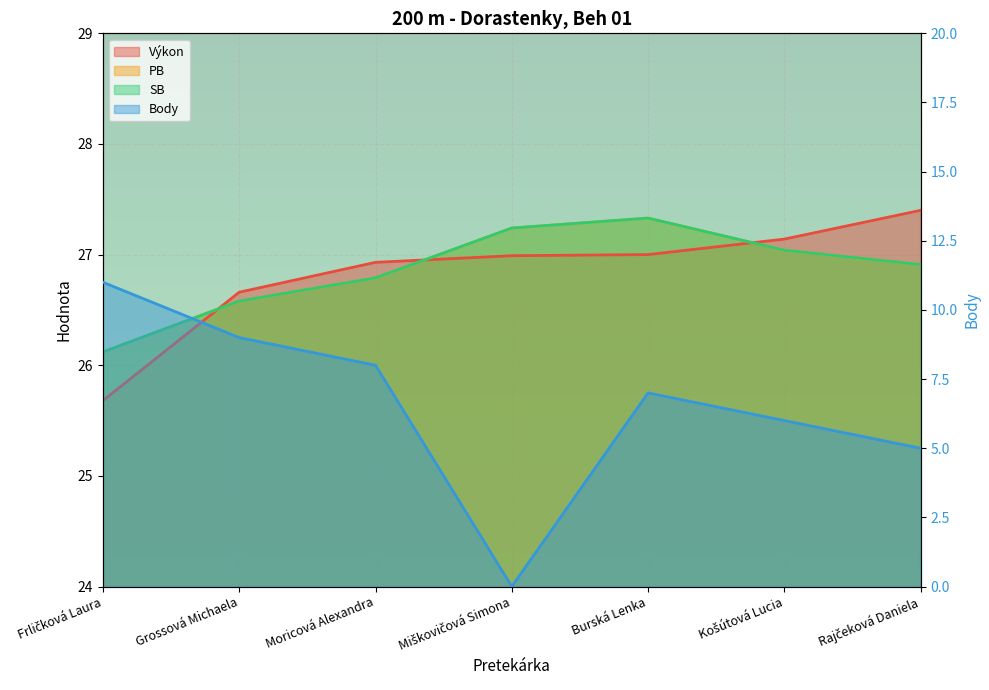

What is the label of the 2nd point from the left?

Grossová Michaela